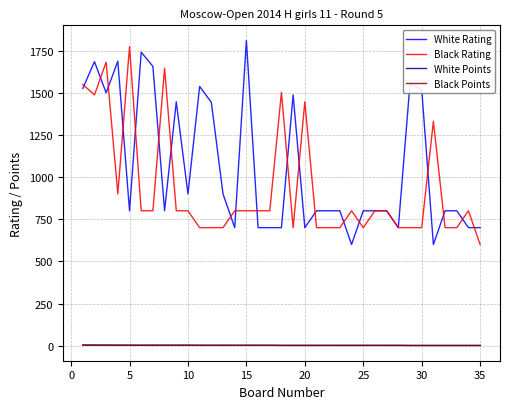

True or false: Black Rating and White Points cross at least once.

False